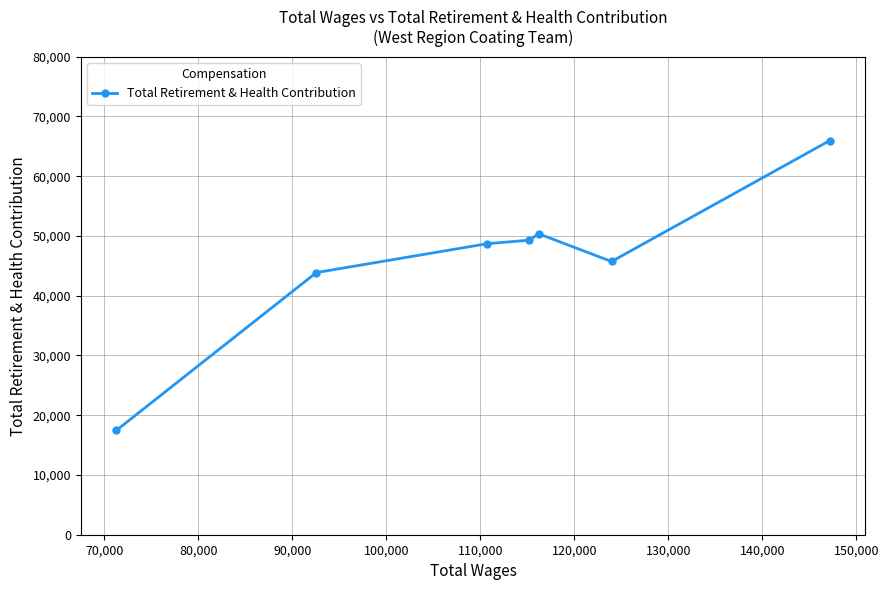

What is the maximum value shown in the chart?

65948